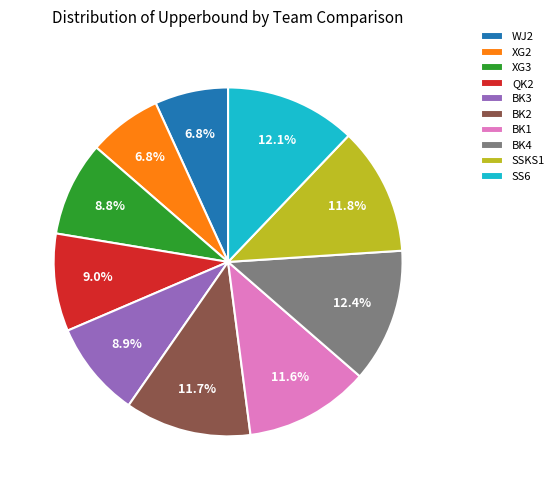

To the nearest percent, what is the combined percentage of BK1 and SS6?

24%